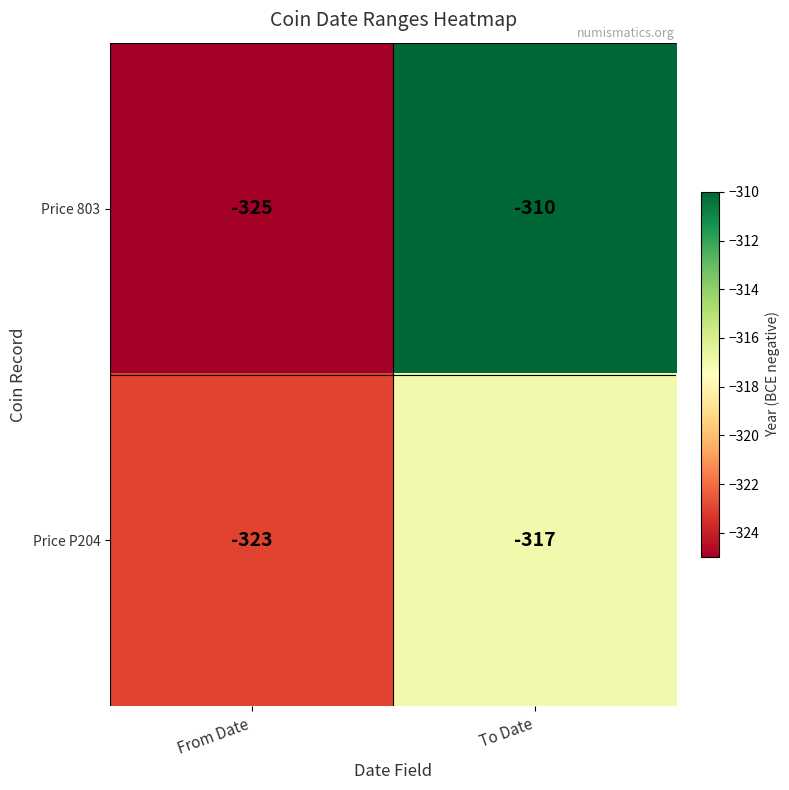

The Price P204 series shows -323 at From Date. True or false?

True